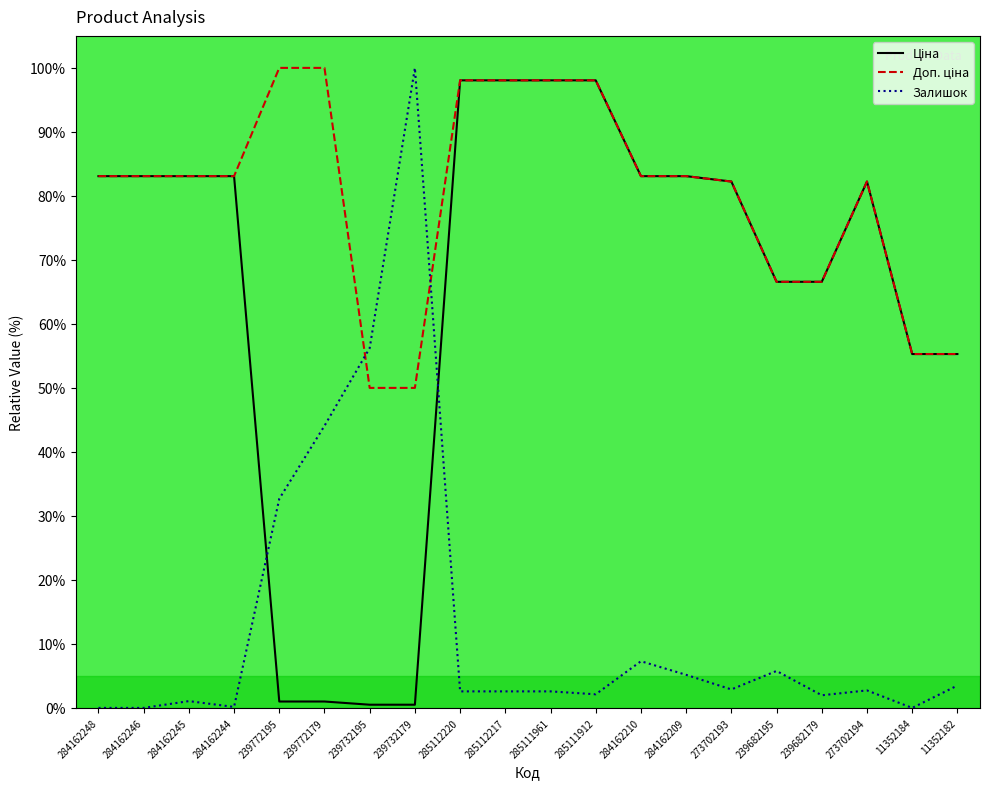

What position from the left is 285112220?

9